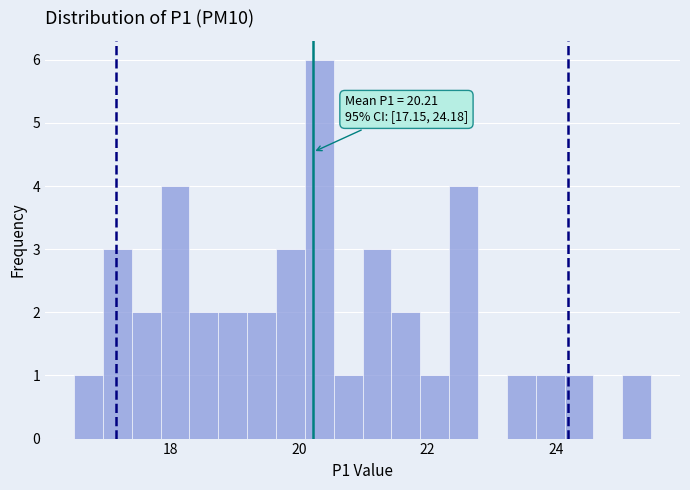

Read against the x-axis, roughly where is the centre of the tallest bar?

20.4